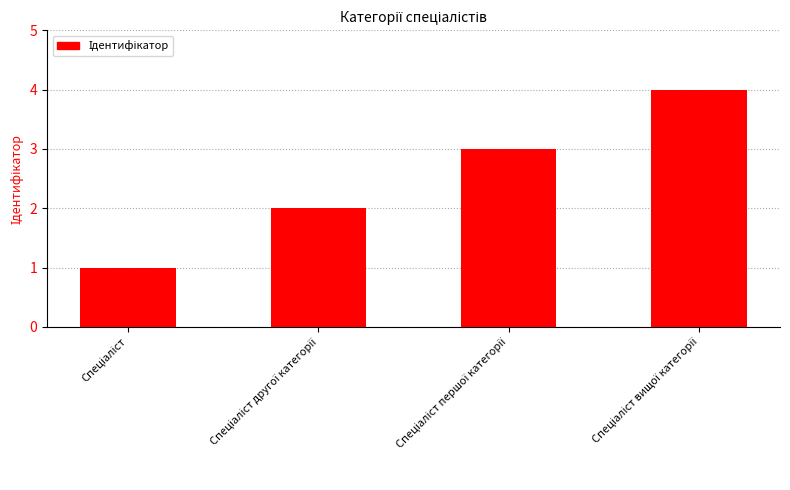

What is the sum of all values?

10